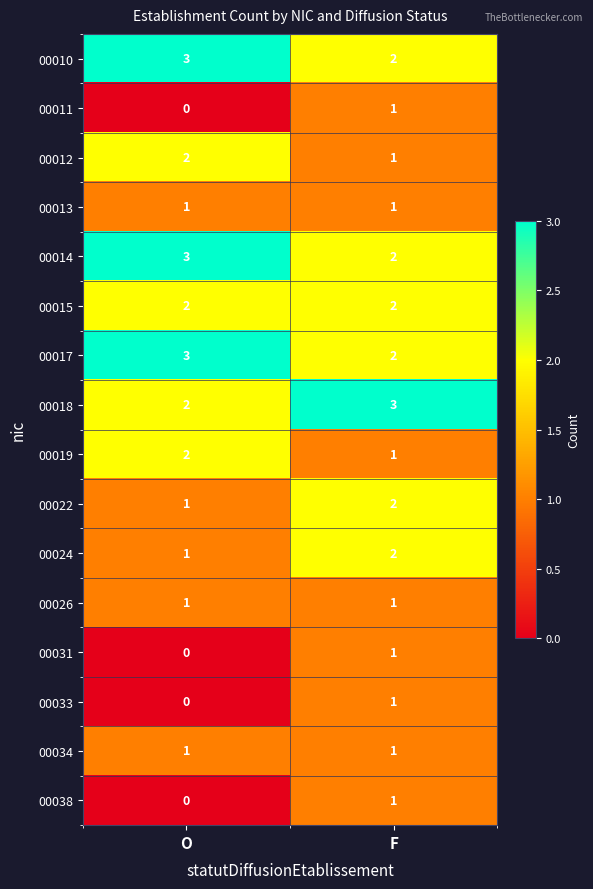

Which category has the highest value in the 00017 series?

O